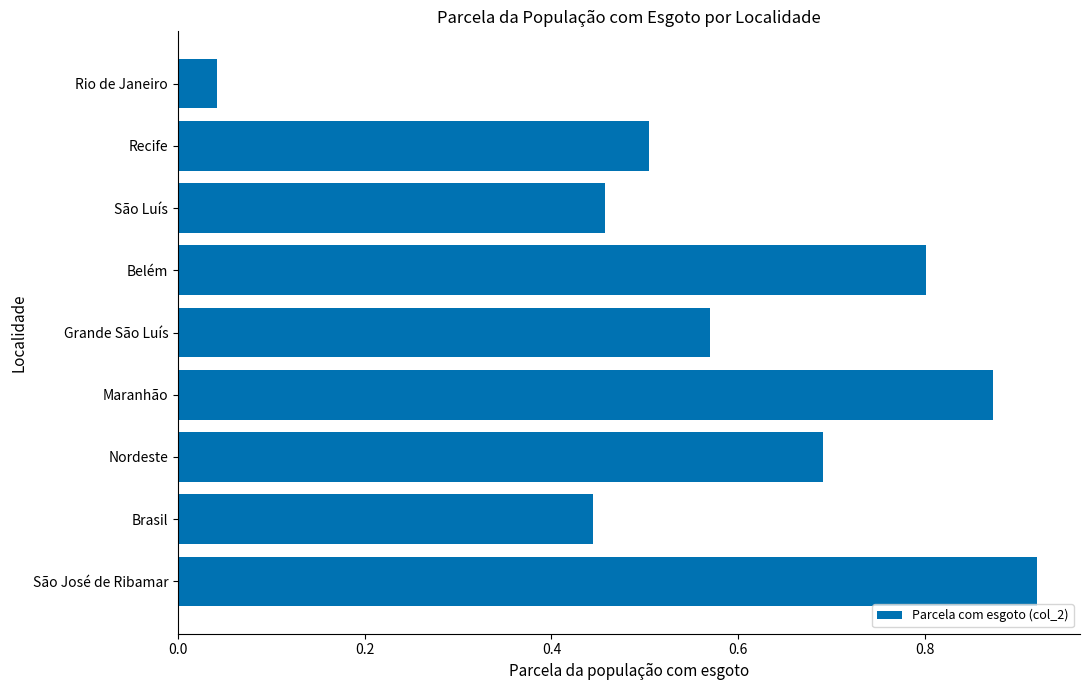

Rank the categories by value from highest to lowest.

São José de Ribamar, Maranhão, Belém, Nordeste, Grande São Luís, Recife, São Luís, Brasil, Rio de Janeiro